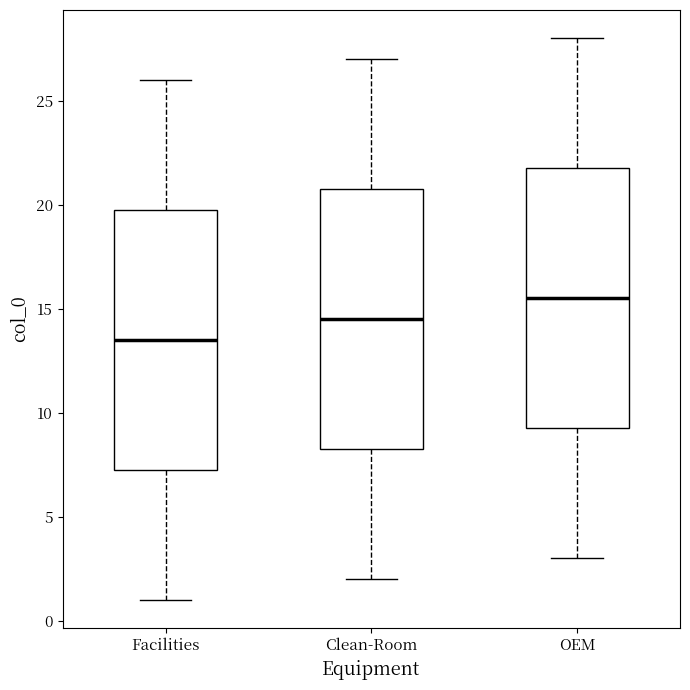

Reading left to right, transcribe this box plot: for each box, give where its median line is, the range the box spans, and where its two whiskers end, as read against the y-axis. The values are not printed on the chart, so give them approximately, as read against the axis.

Facilities: median 13.5, box 7.5 to 20.0, whiskers 1.0 to 26.0
Clean-Room: median 14.5, box 8.5 to 21.0, whiskers 2.0 to 27.0
OEM: median 15.5, box 9.5 to 22.0, whiskers 3.0 to 28.0